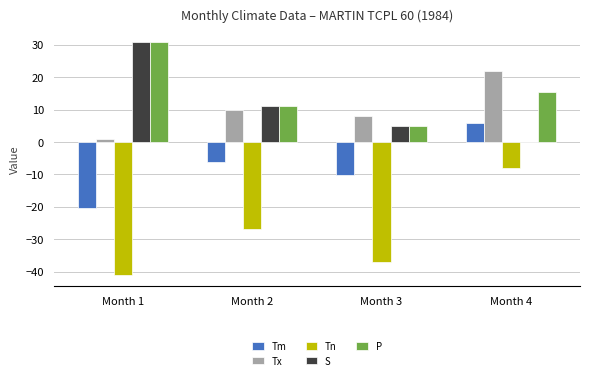

Where does the S series first go above 11?

Month 1